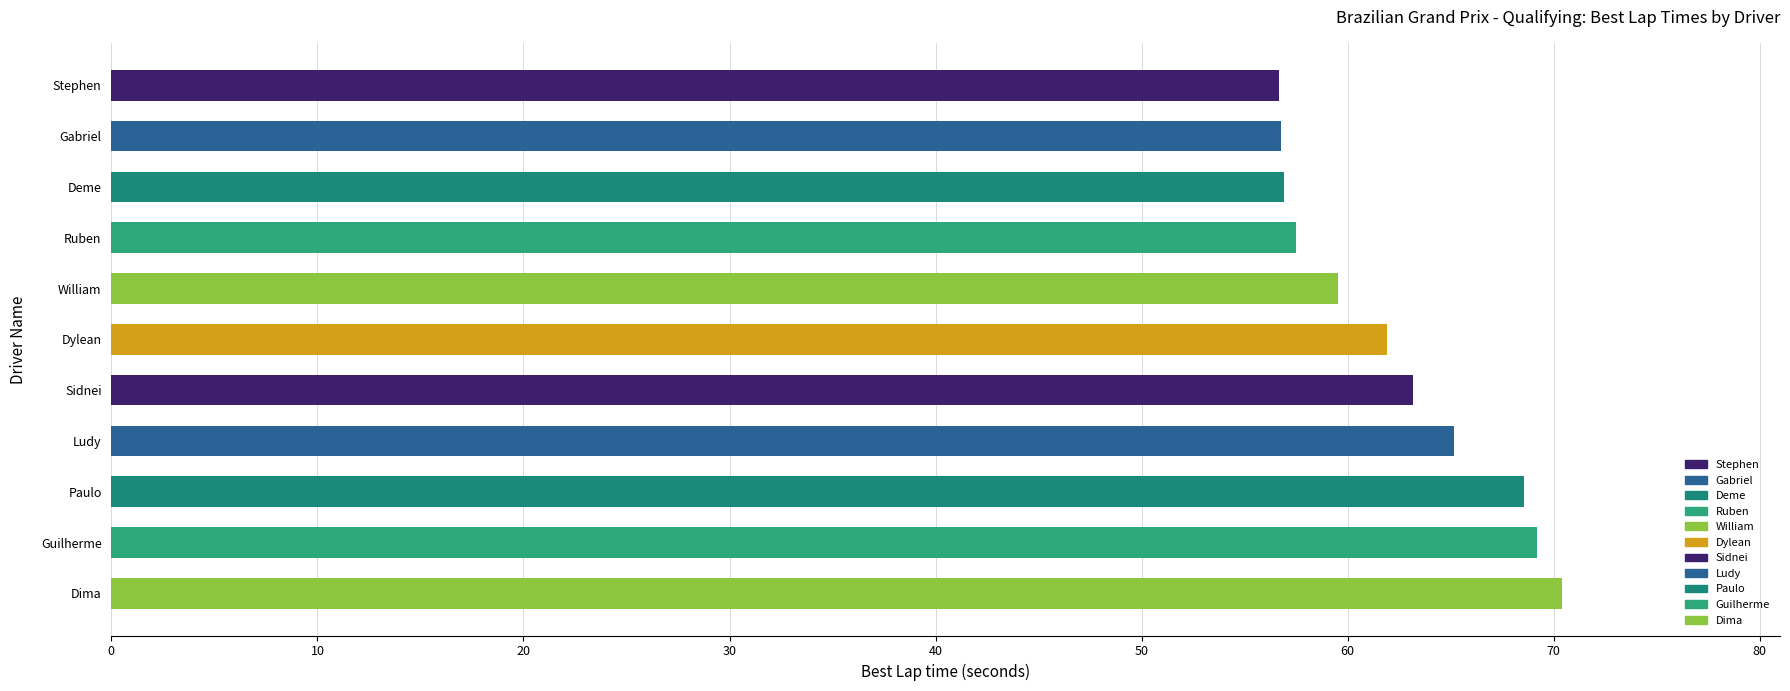

Is it true that the value at Dima is 104.7?

False